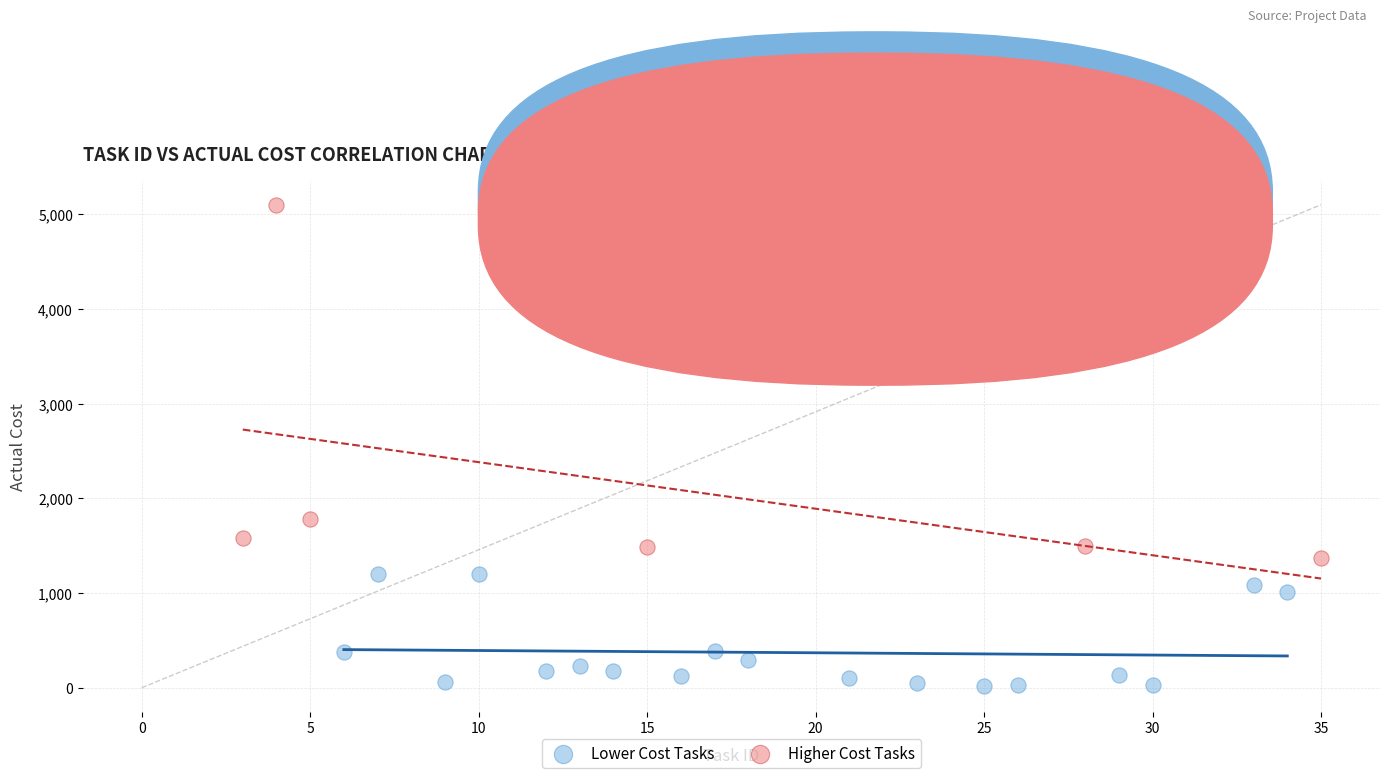

Which series contains the highest Y value?

Higher Cost Tasks